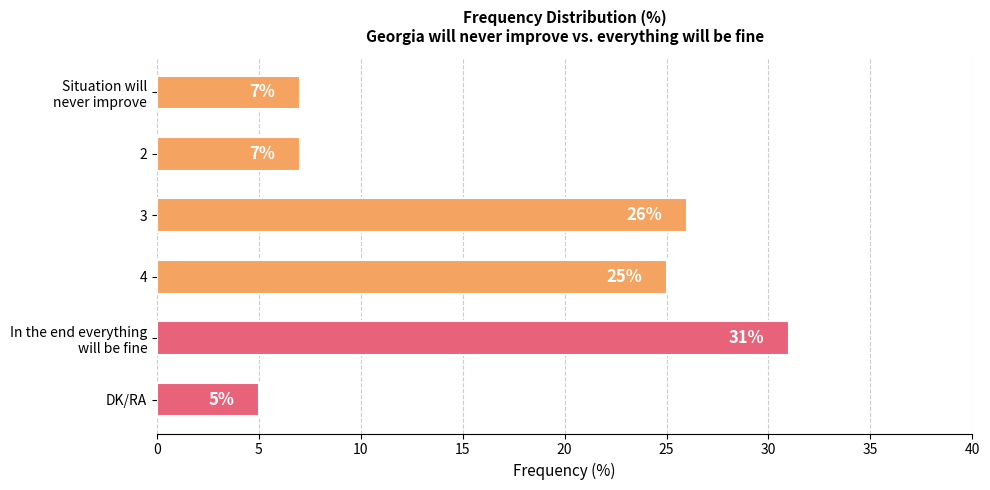

Reading top to bottom, extract all data points from this chart.

7	7	26	25	31	5